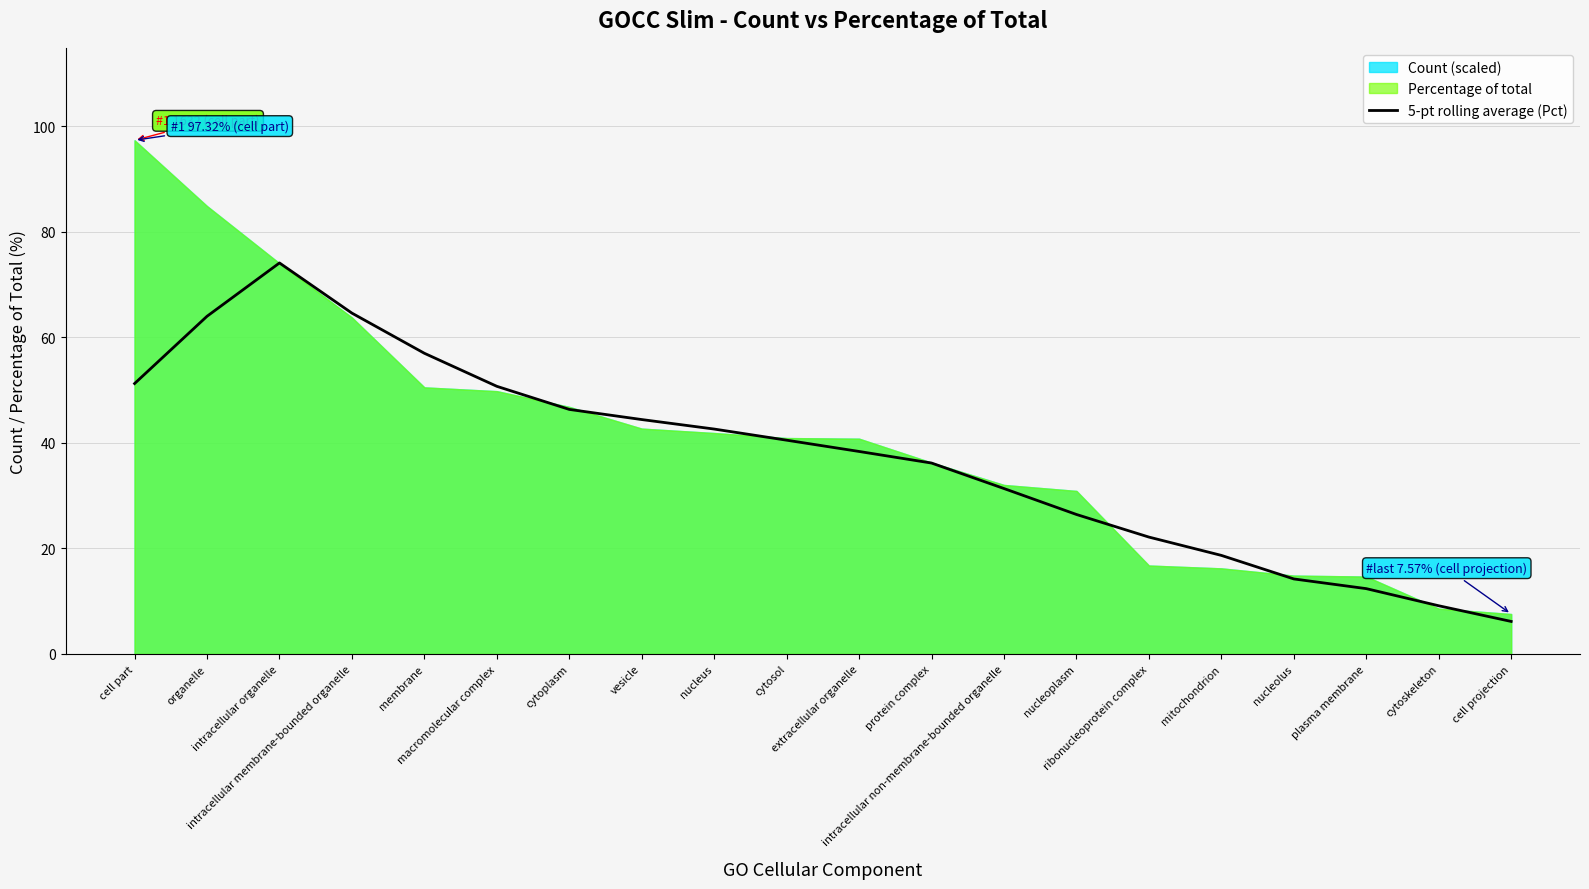

What is the label of the 2nd point from the left?

organelle